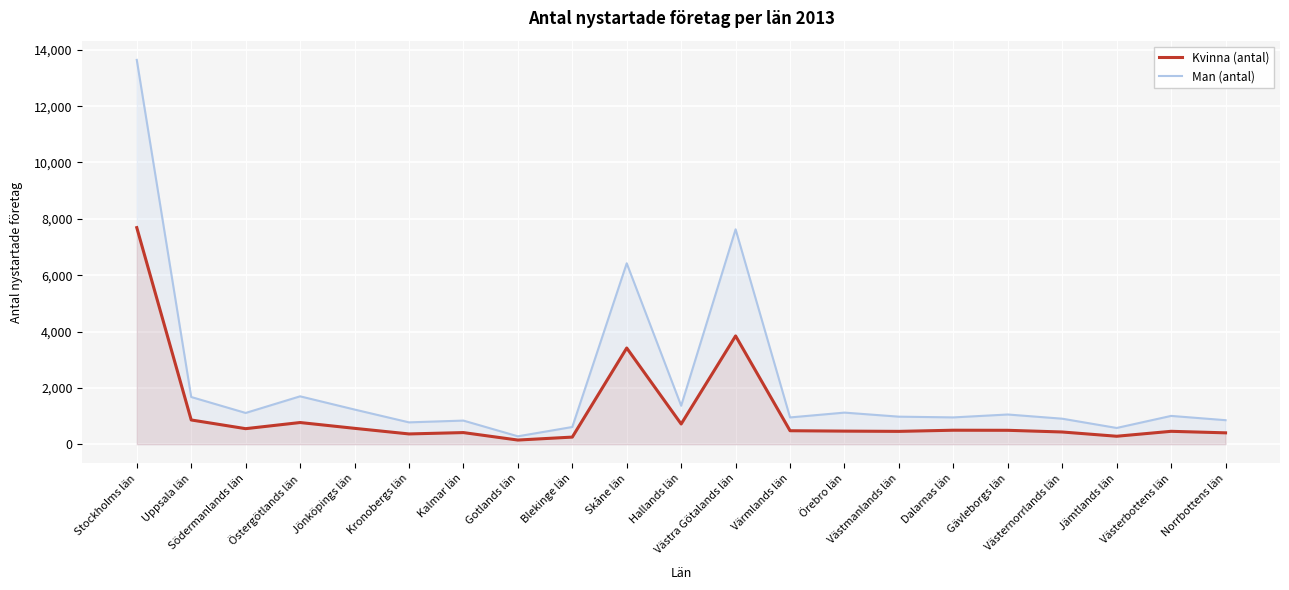

What is the difference between the Man (antal) values at Södermanlands län and Gotlands län?

829